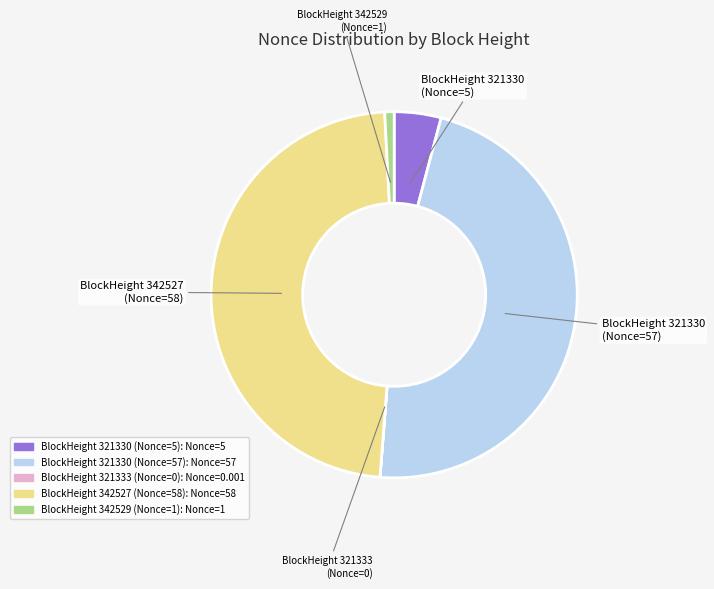

Is there any slice that represents more than half of the pie?

No